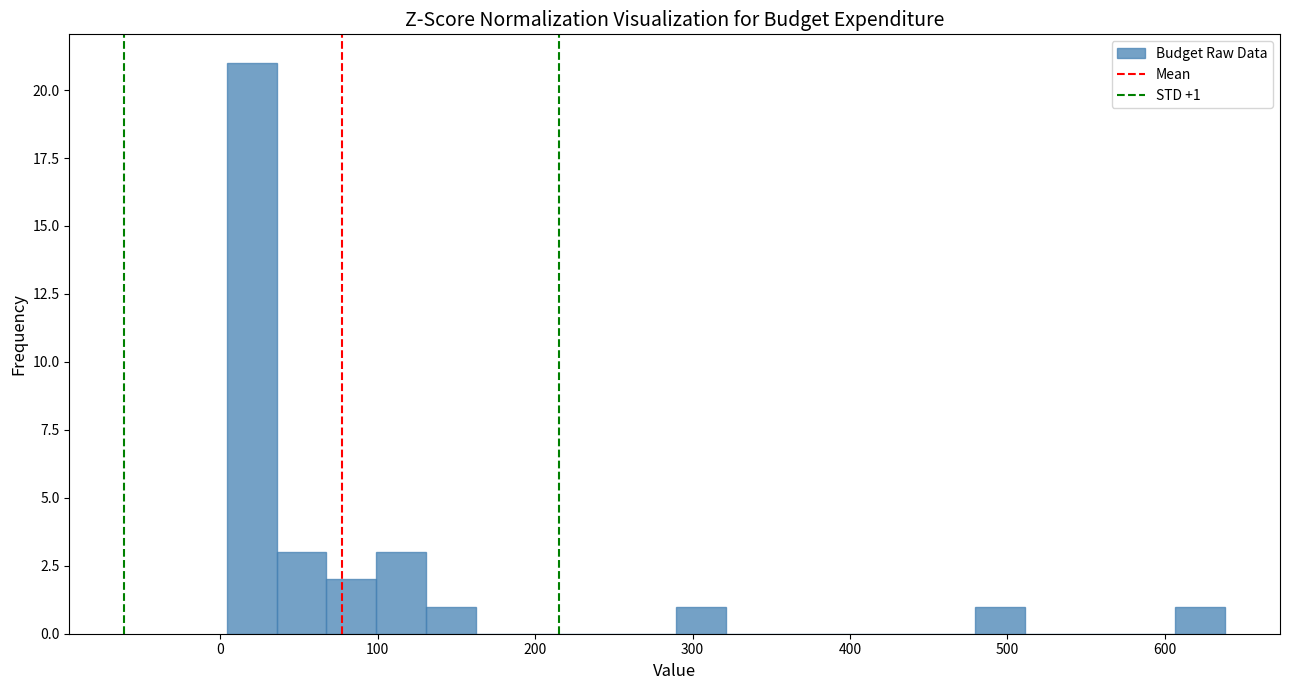

Around what value on the x-axis is the tallest bar? Give the approximate position of its centre, as read against the axis.

20